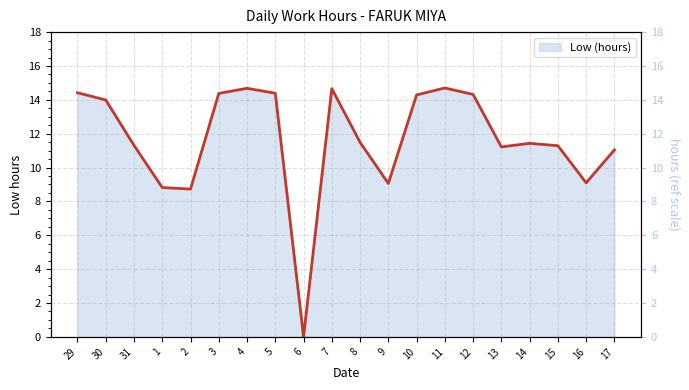

Read the value at 31.

11.3